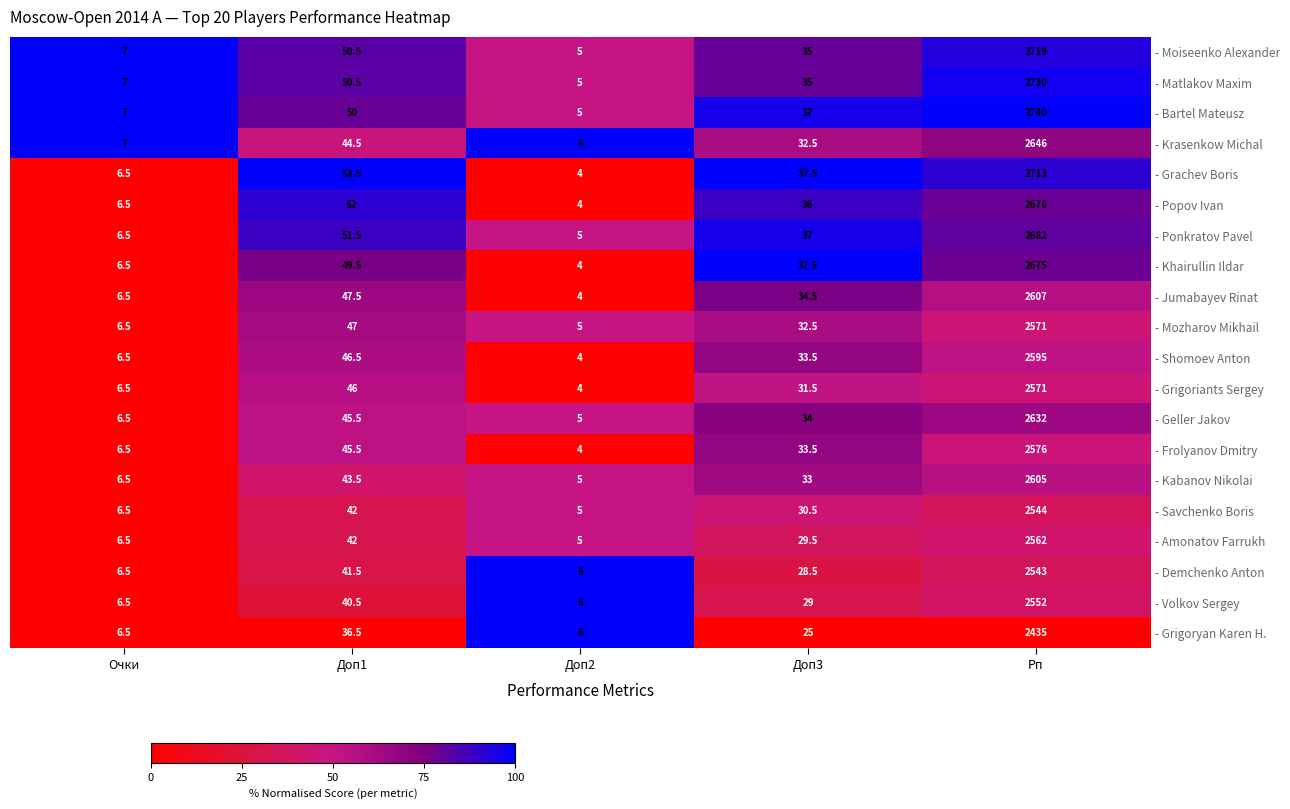

How many series are shown in this chart?

20